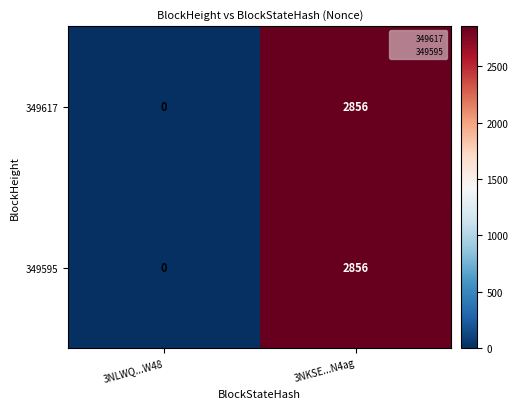

What is the sum of the 349595 values at 3NKSE...N4ag and 3NLWQ...W48?

2856